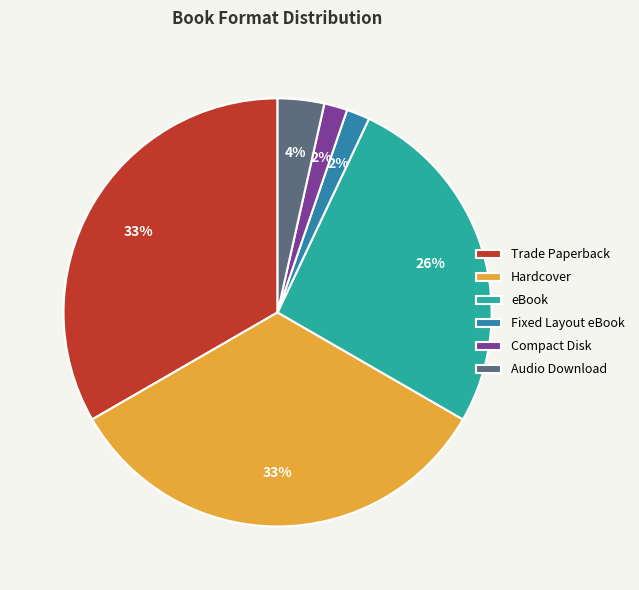

True or false: Trade Paperback accounts for 33% of the total.

True